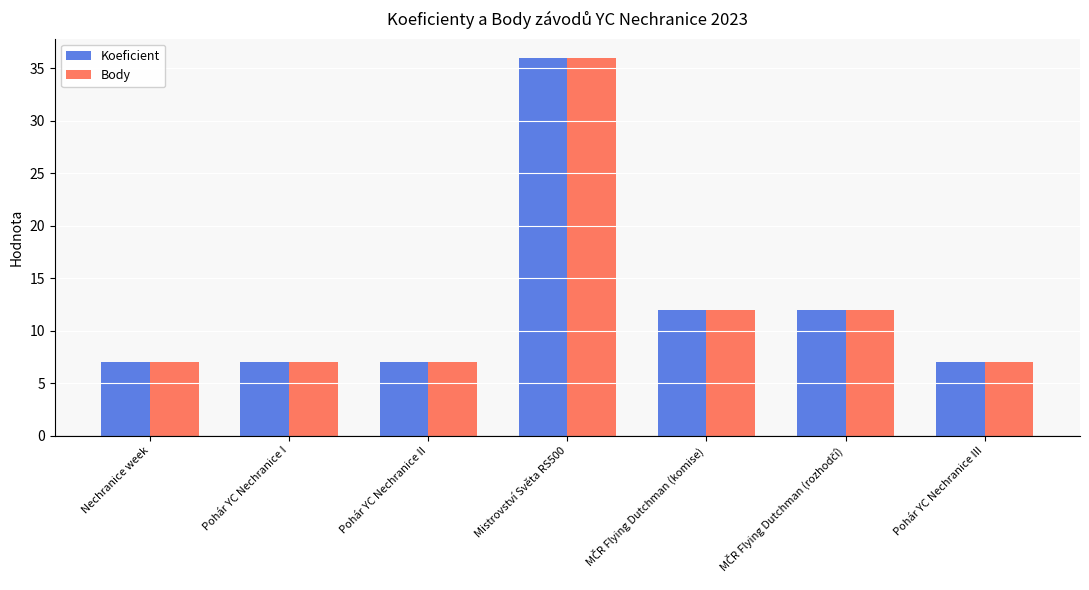

What is the difference between the maximum and minimum values in the Body series?

29